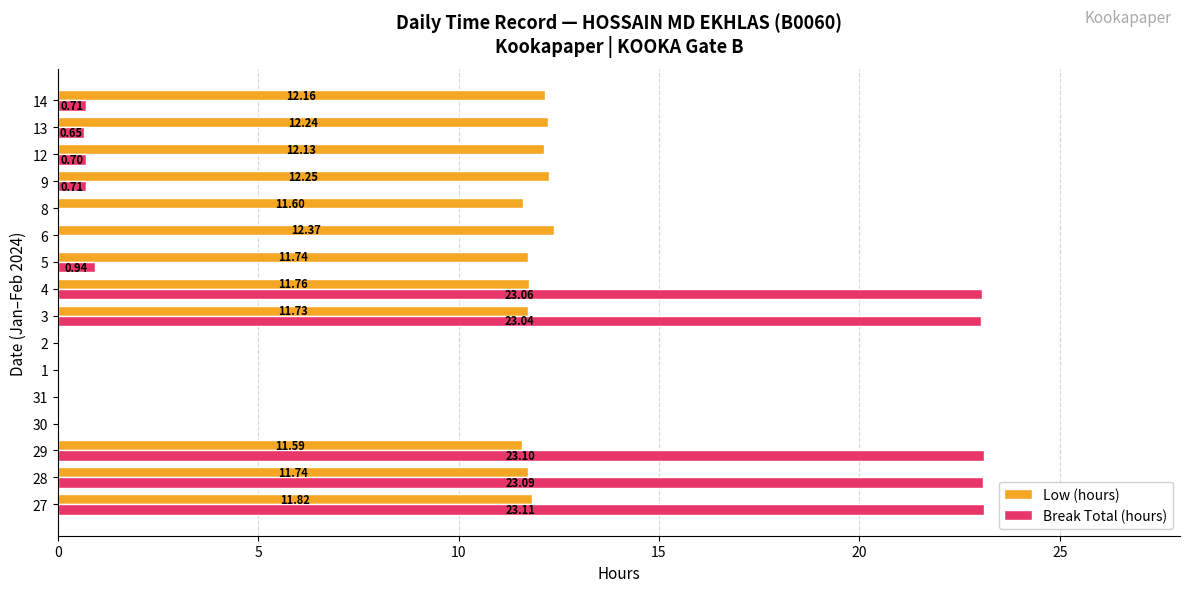

What is the sum of the Low (hours) values at 30 and 4?

11.8